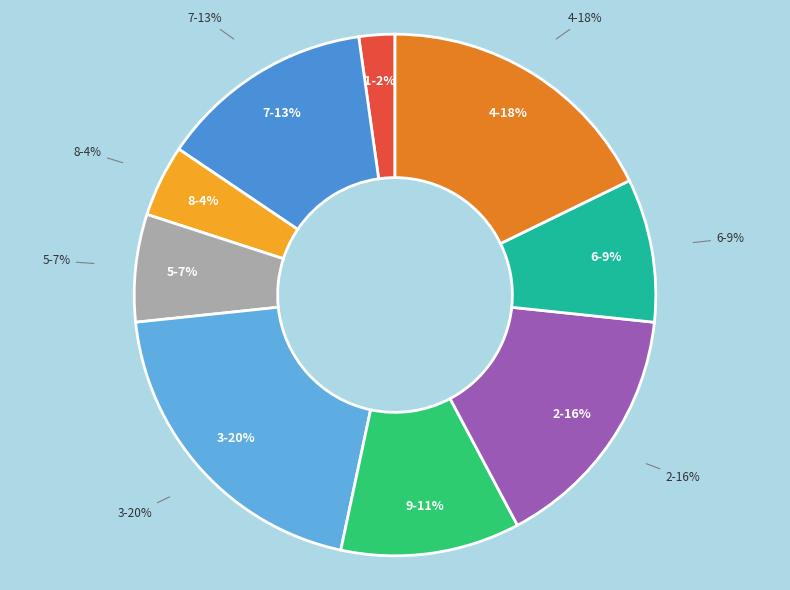

Does 6 account for over 50% of the chart?

No